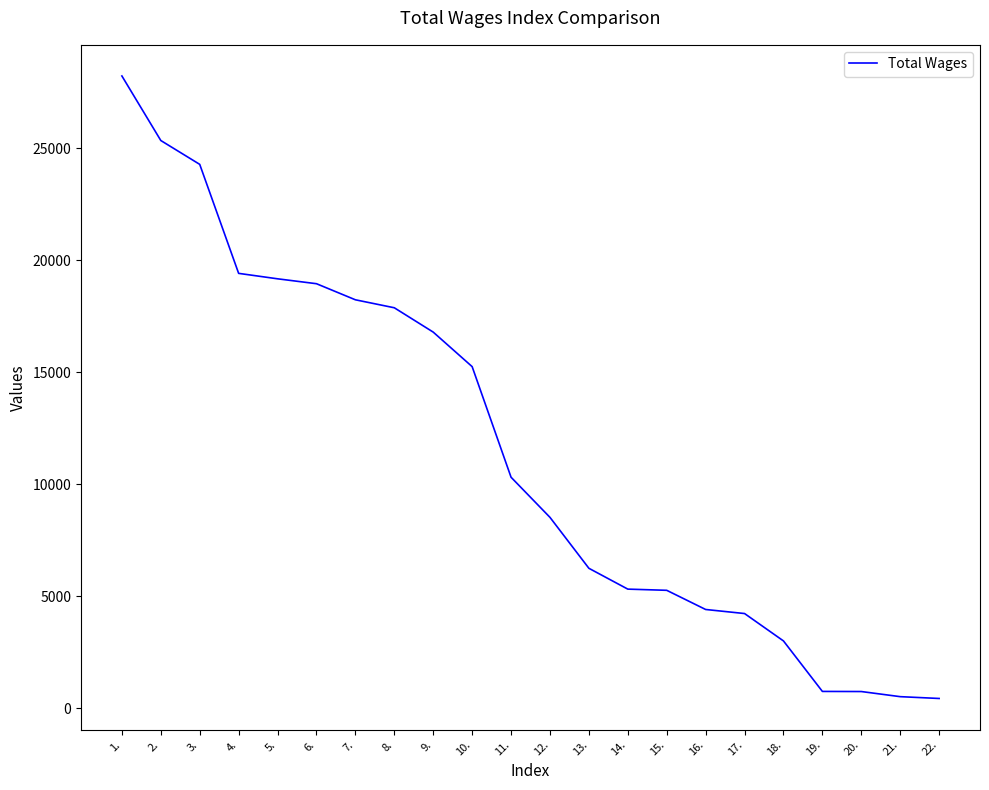

What is the greatest value displayed?

28233